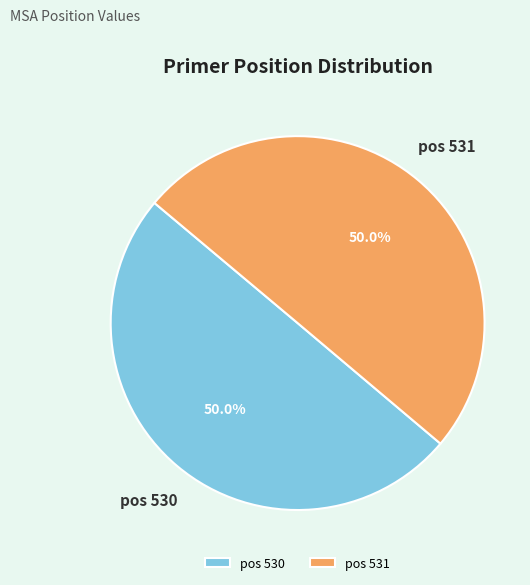

How much of the chart is everything except pos 531?

50.0%